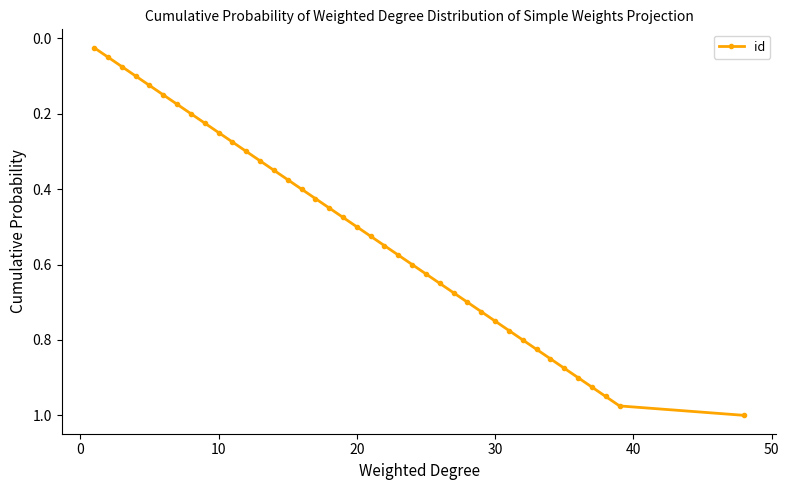

True or false: the data has more than 0 interior local peaks.

False